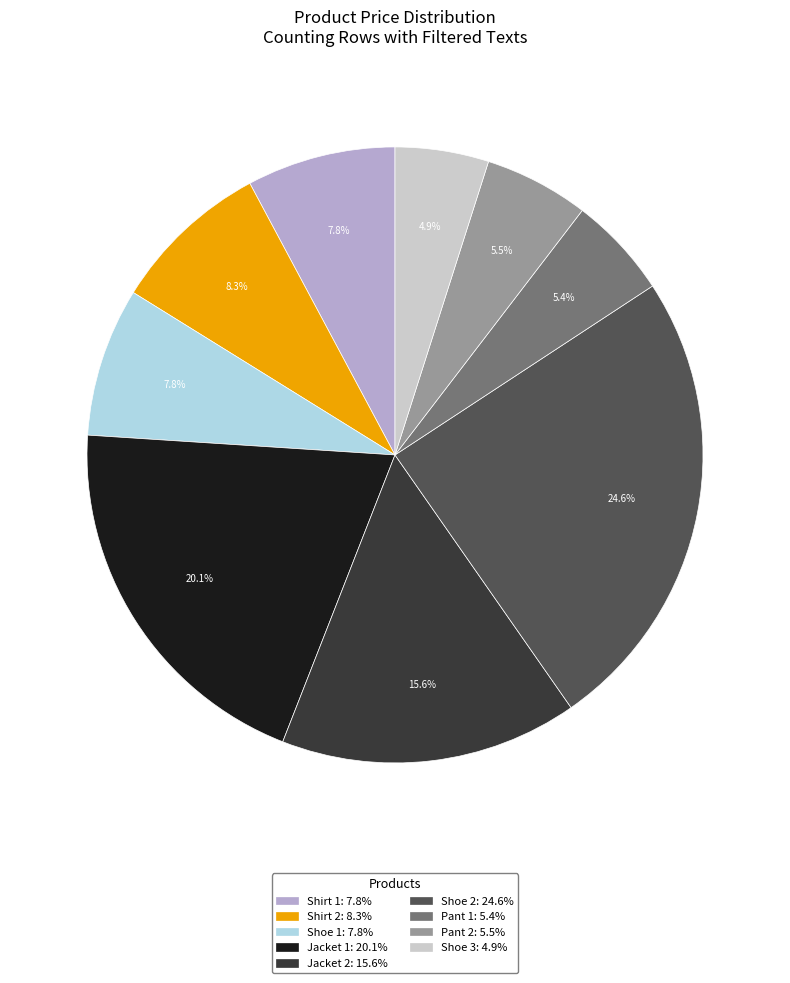

Count the number of slices in the pie.

9